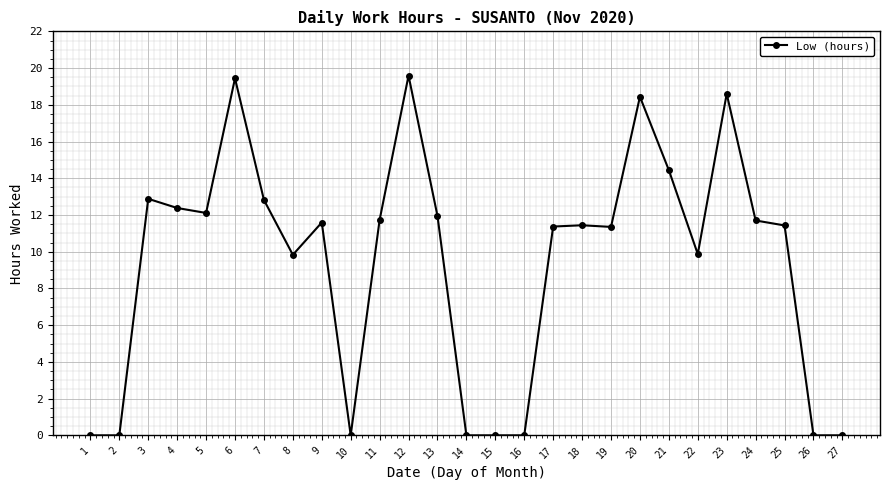

What is the greatest value displayed?

19.6